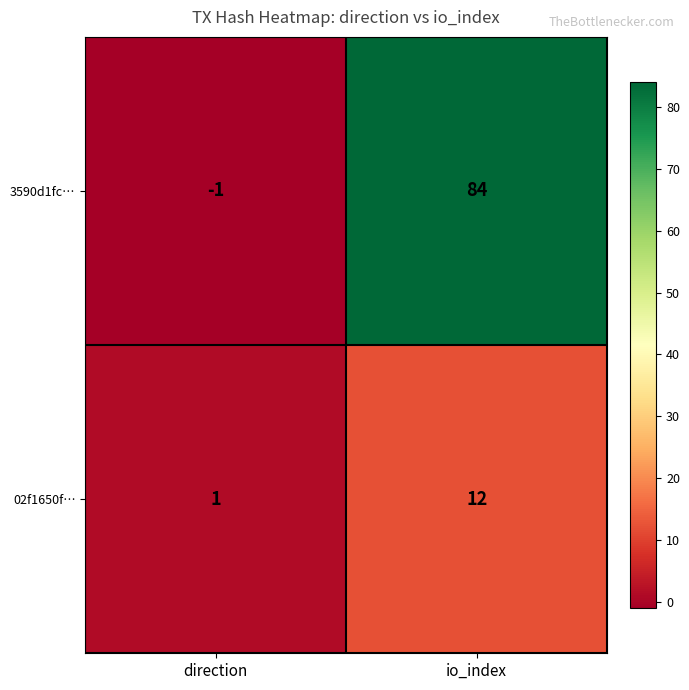

Which label corresponds to the smallest value in the chart?

direction